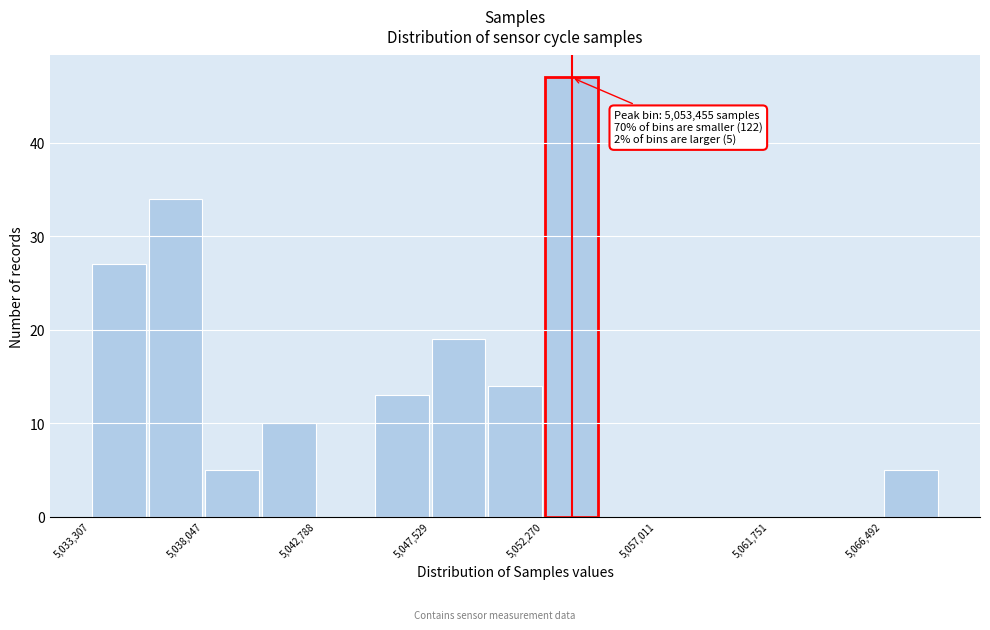

Over which range of the x-axis is the bar tallest?

5052500 to 5054500